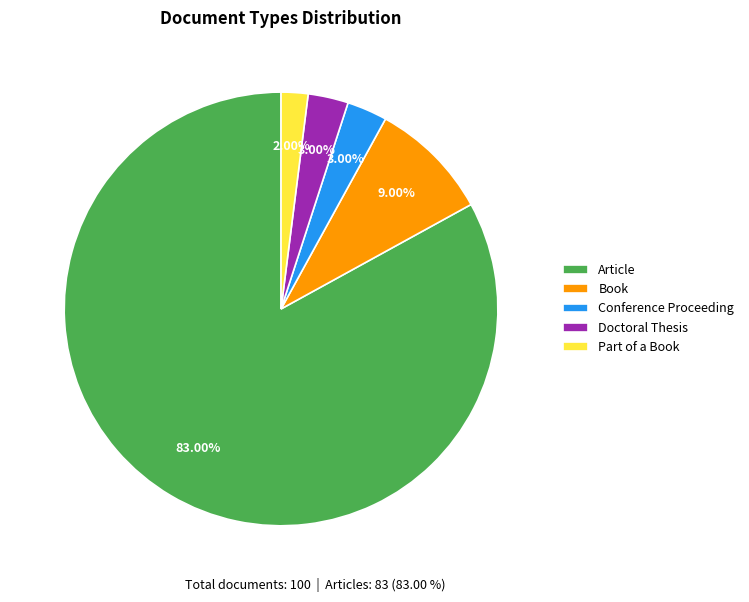

To the nearest percent, what is the difference between the largest and smallest slice percentages?

81%